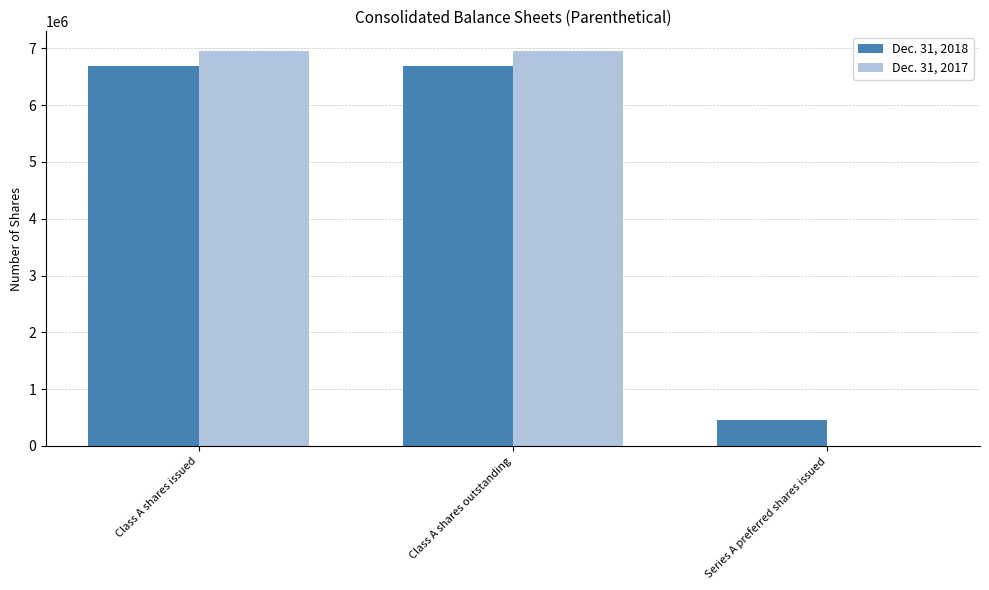

Between Class A shares issued and Series A preferred shares issued, which series saw the biggest shift?

Dec. 31, 2017